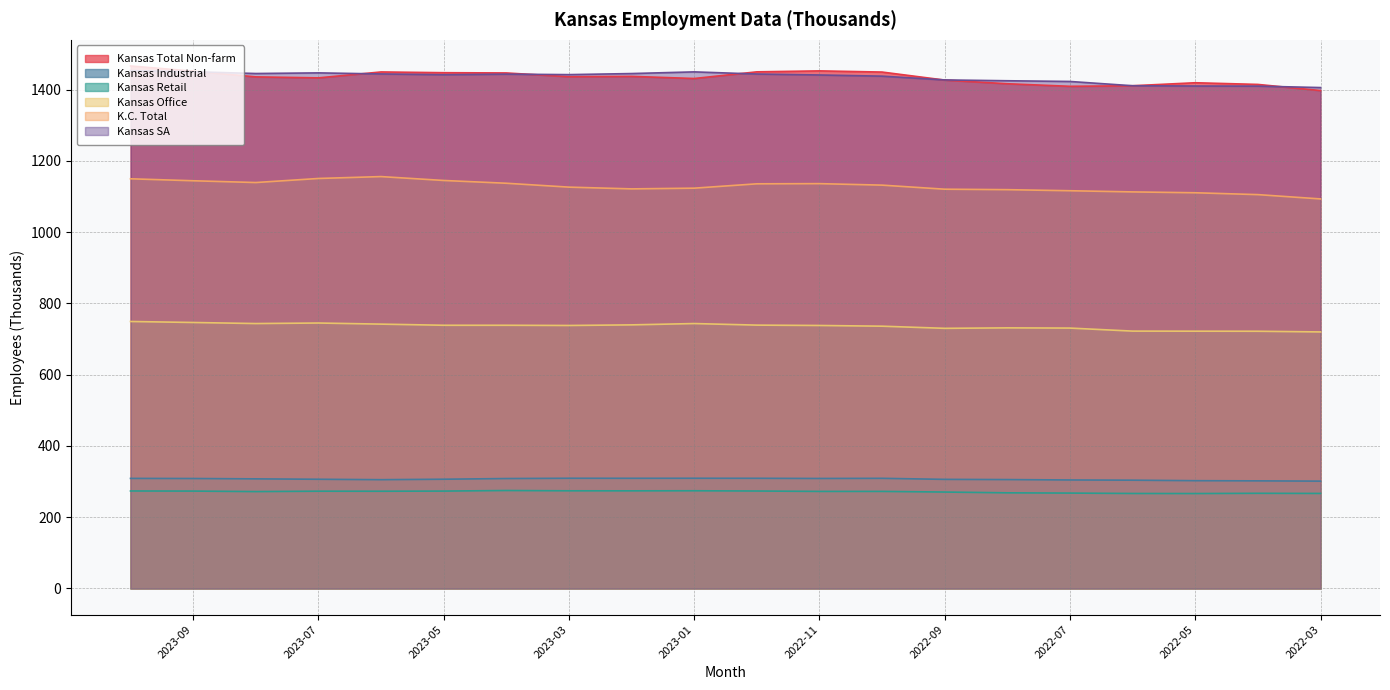

True or false: Kansas Retail and Kansas Industrial cross at least once.

False